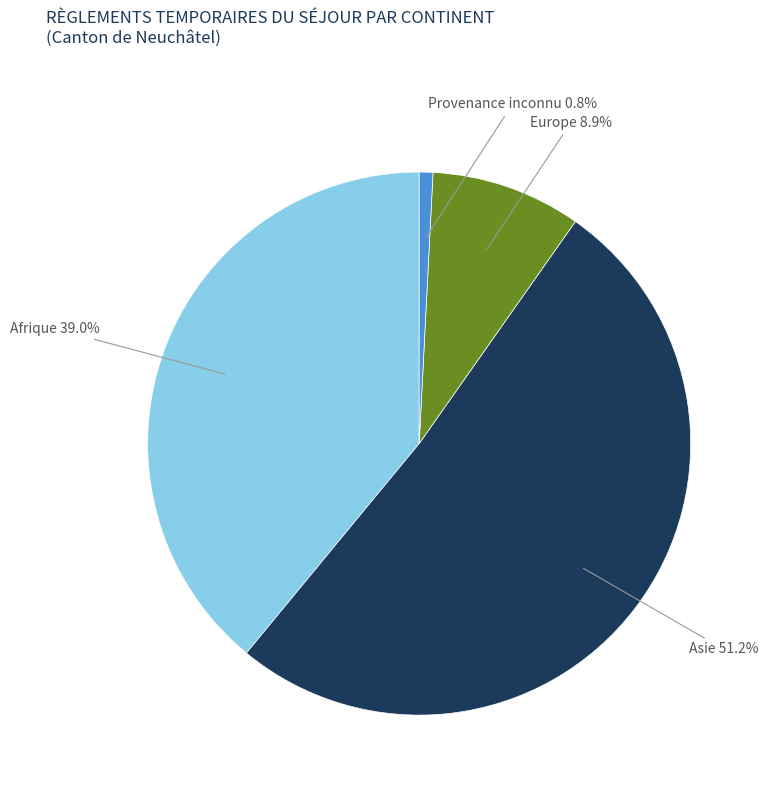

What percentage is the Provenance inconnu slice, to the nearest percent?

1%